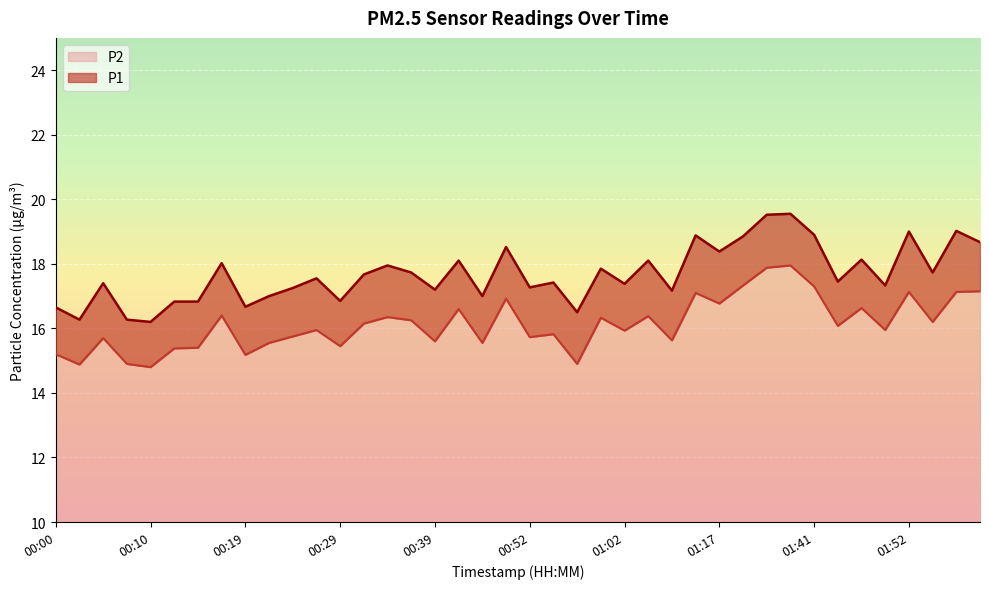

Does the chart display data point markers on the line(s)?

No